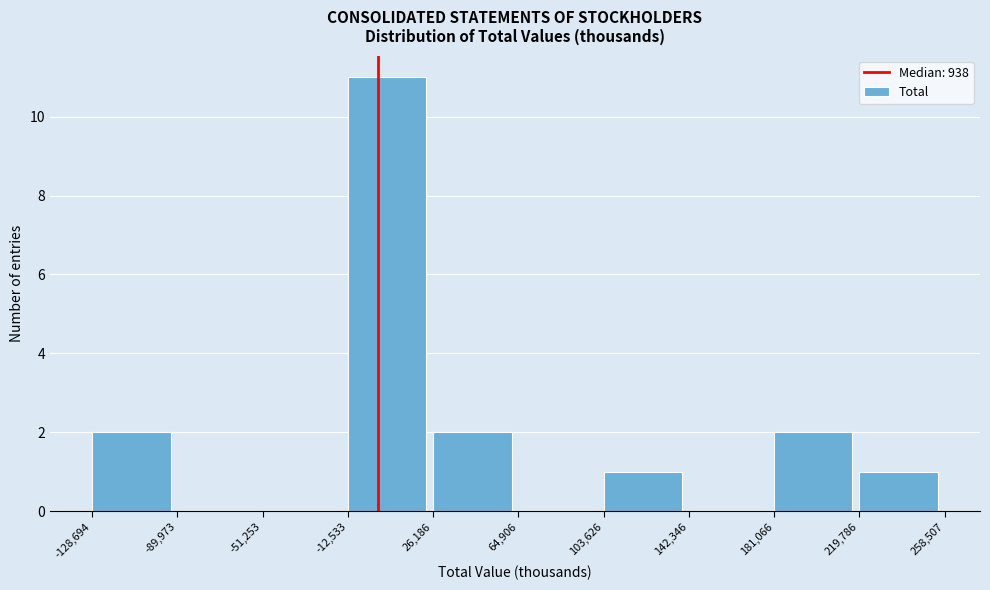

Which range on the x-axis has the tallest bar?

-12,533 to 26,186